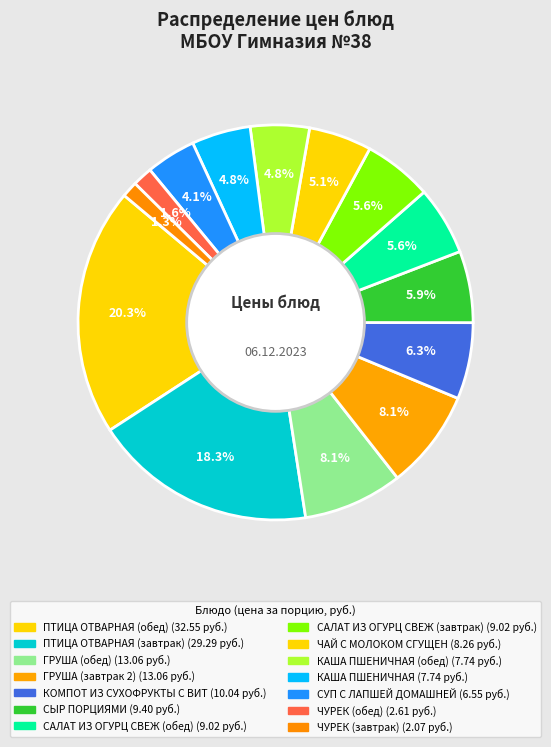

Count the number of slices in the pie.

14